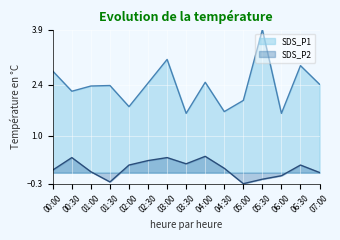

What is the difference between the maximum and minimum values in the SDS_P1 series?

2.3